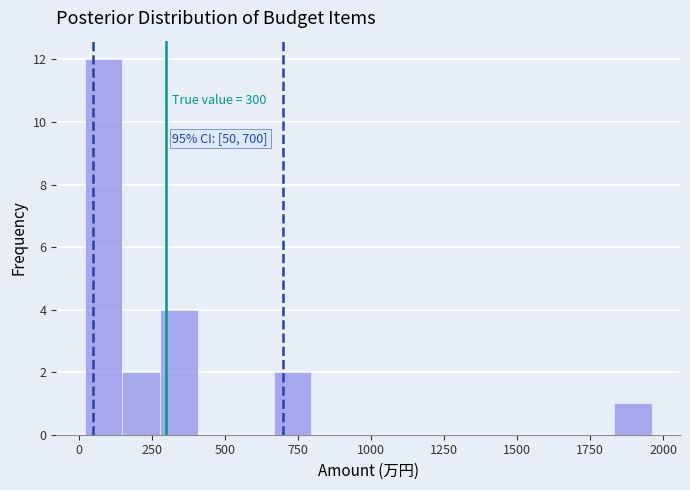

Read against the x-axis, roughly where is the centre of the tallest bar?

100